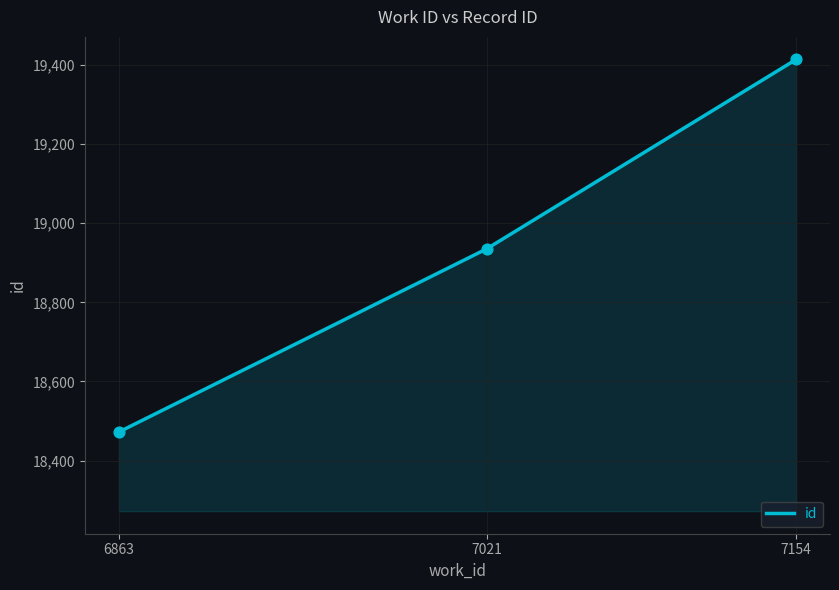

Which has a higher value, 7154 or 6863?

7154